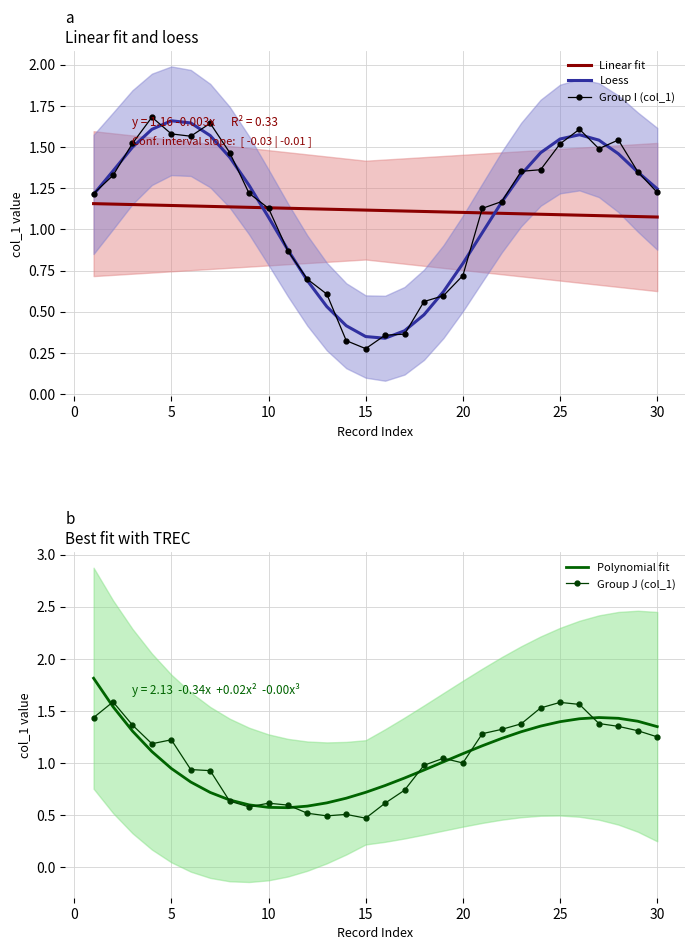

The Polynomial fit series shows 1.1 at 20. True or false?

True